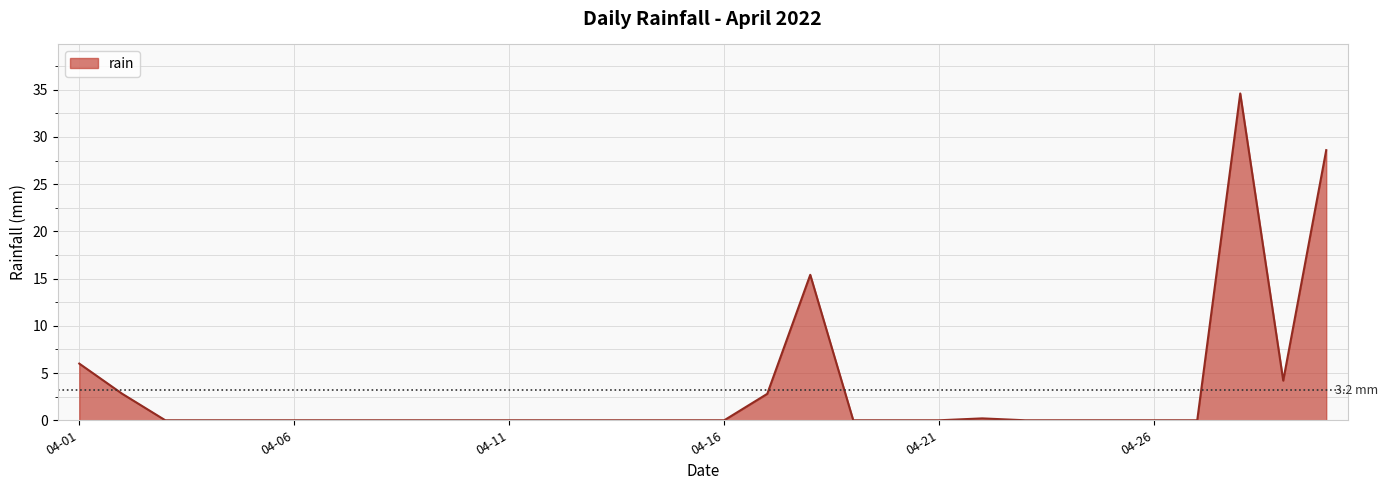

Reading left to right, list all the values displayed in this chart.

6.0	2.8	0.0	0.0	0.0	0.0	0.0	0.0	0.0	0.0	0.0	0.0	0.0	0.0	0.0	0.0	2.8	15.4	0.0	0.0	0.0	0.2	0.0	0.0	0.0	0.0	0.0	34.6	4.2	28.6